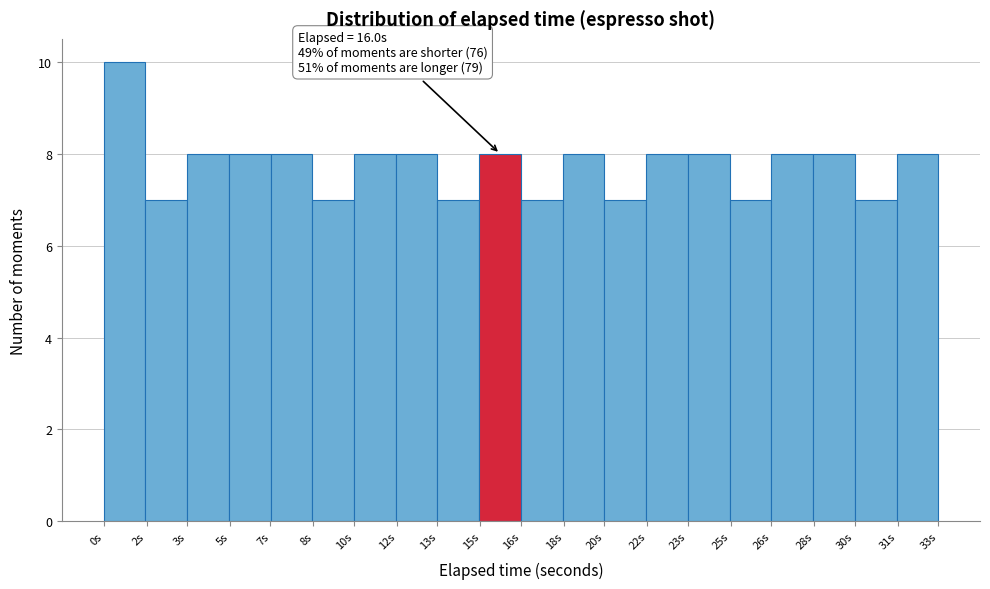

Reading left to right, transcribe all the data shown in this chart.

10	7	8	8	8	7	8	8	7	8	7	8	7	8	8	7	8	8	7	8